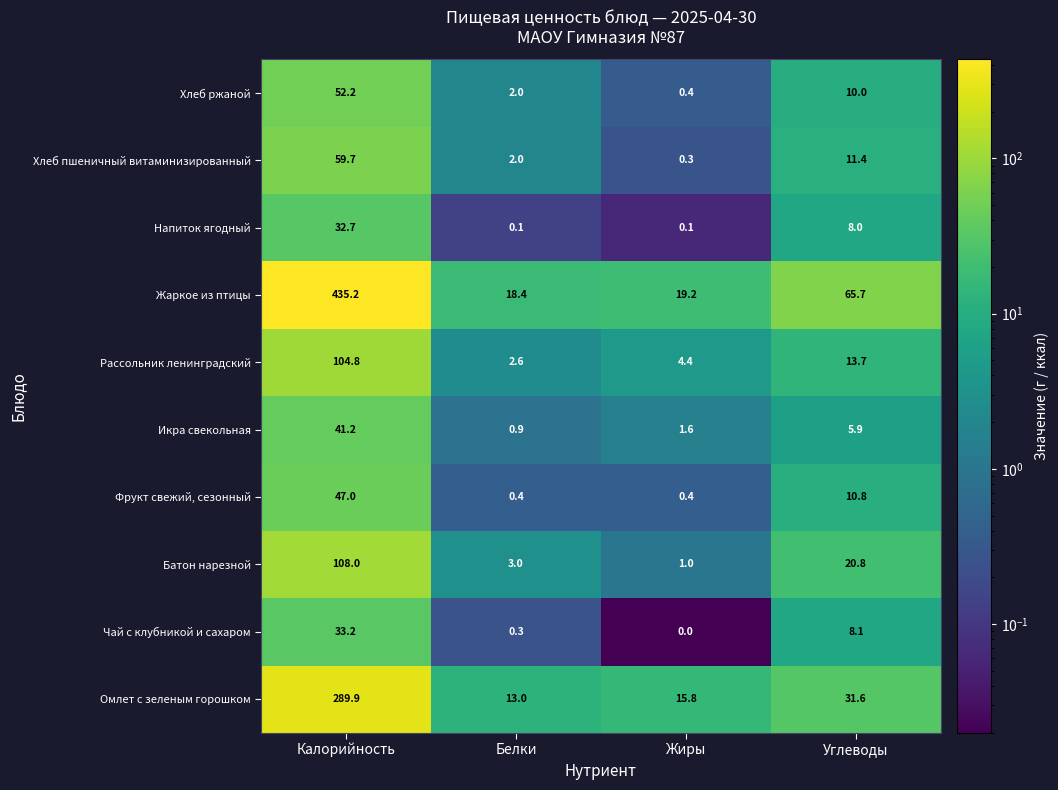

Is it true that Жаркое из птицы equals 65.7 at Углеводы?

True